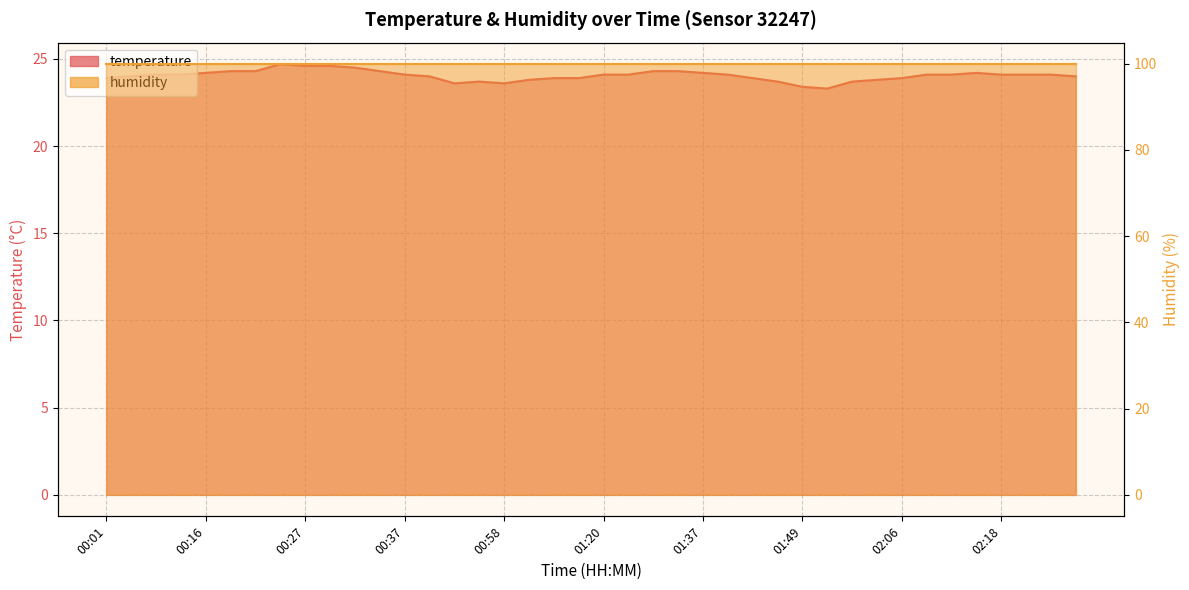

Where does the data first go above 24?

00:10